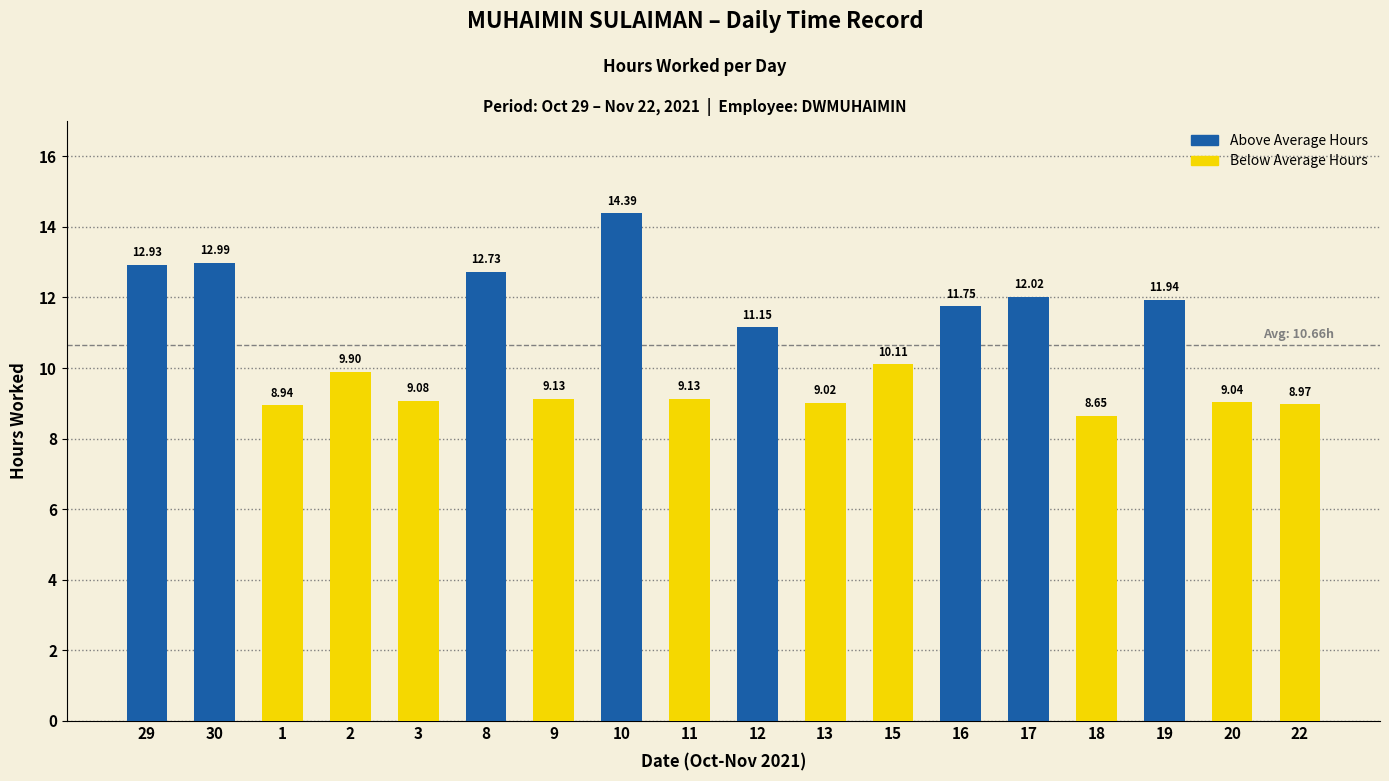

The chart shows a value of 12.0 at 17. True or false?

True